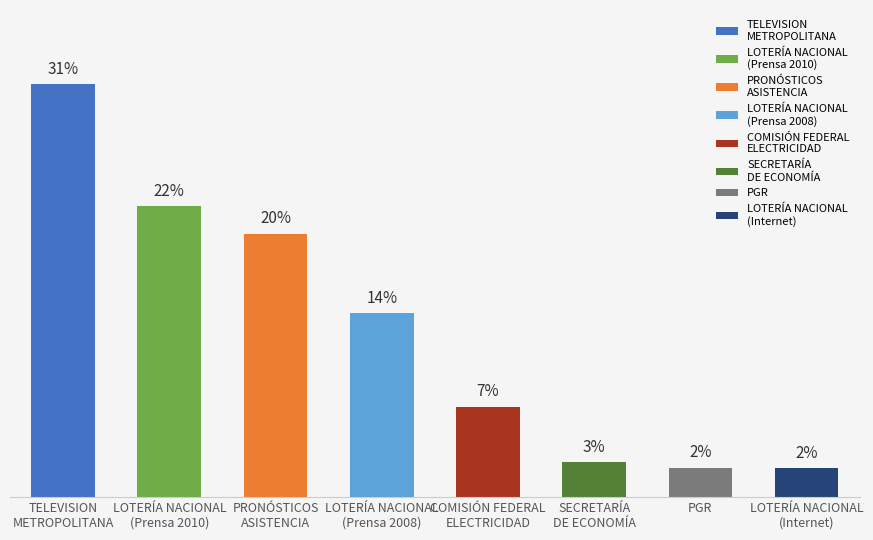

Does the chart contain any negative values?

No